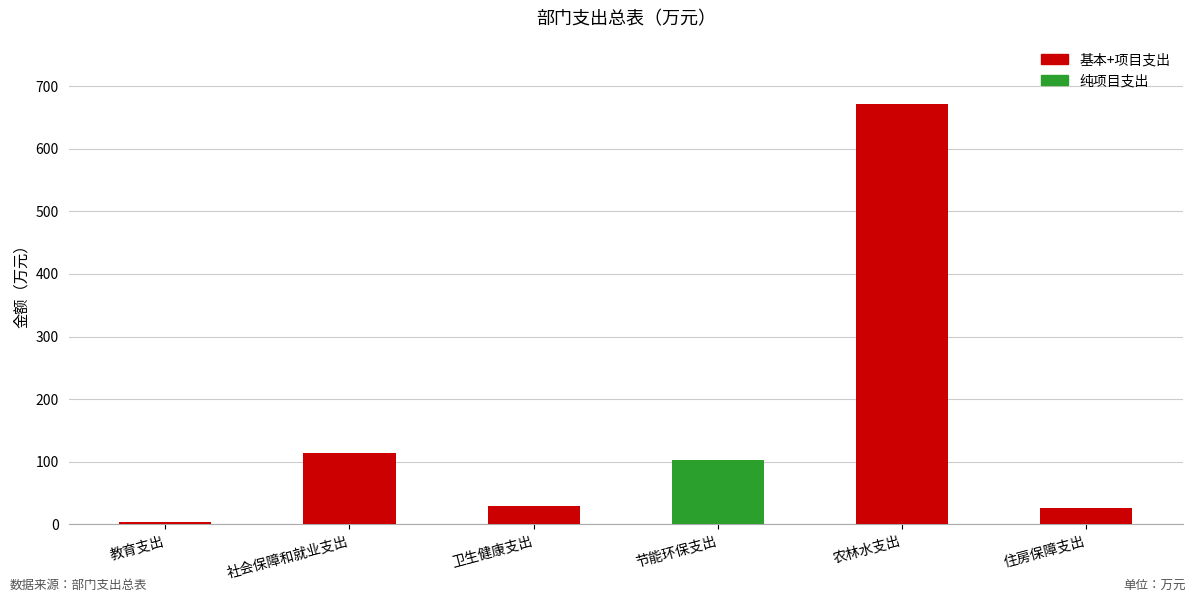

Is it true that the value at 教育支出 is 3.2?

True